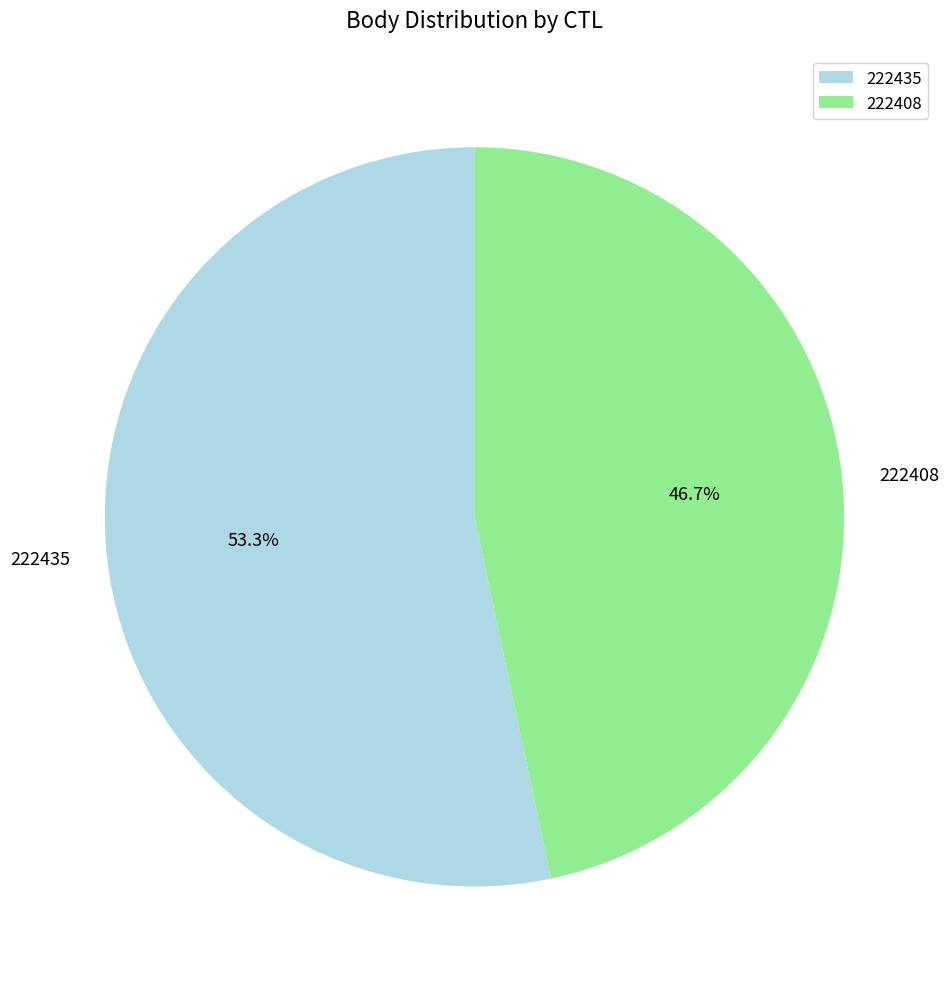

Rank the categories by value from lowest to highest.

222408, 222435